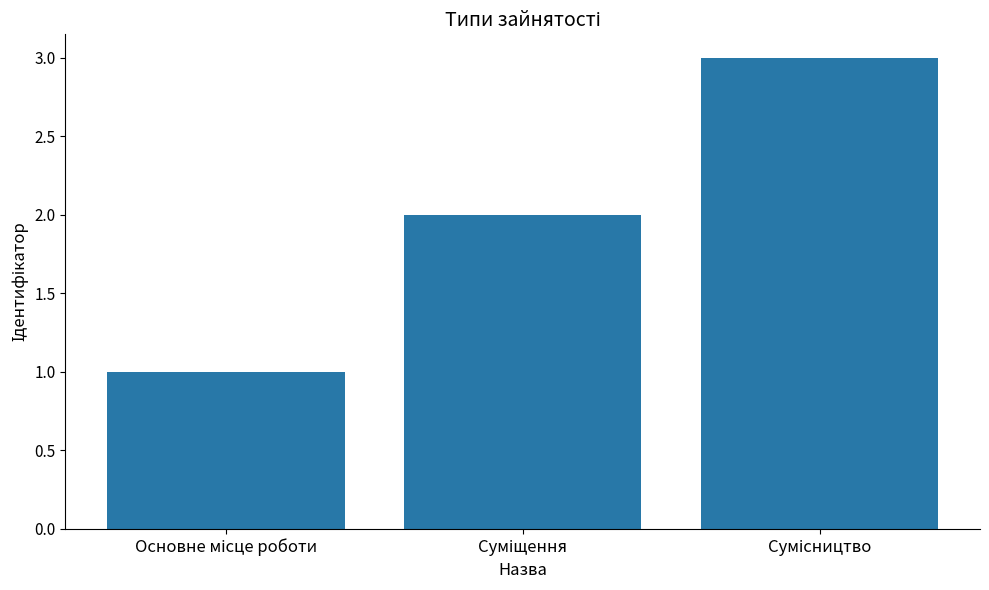

What is the sum of all values?

6